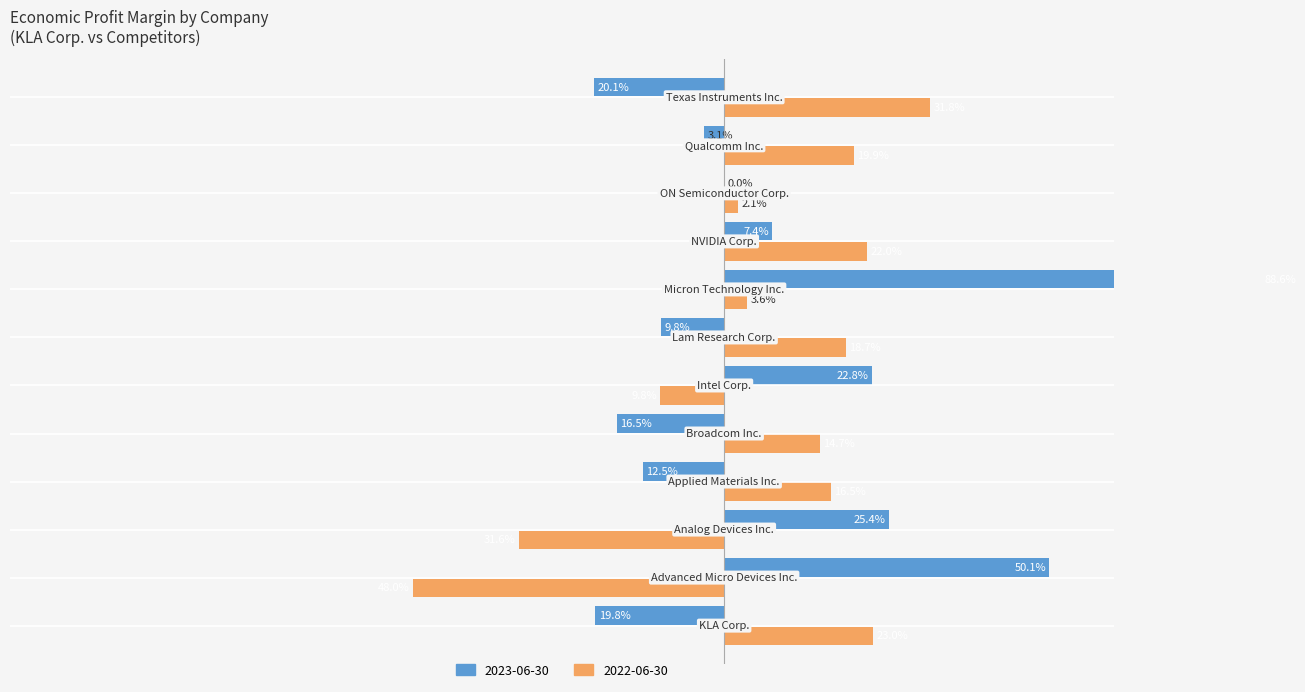

What position from the left is Micron Technology Inc.?

8